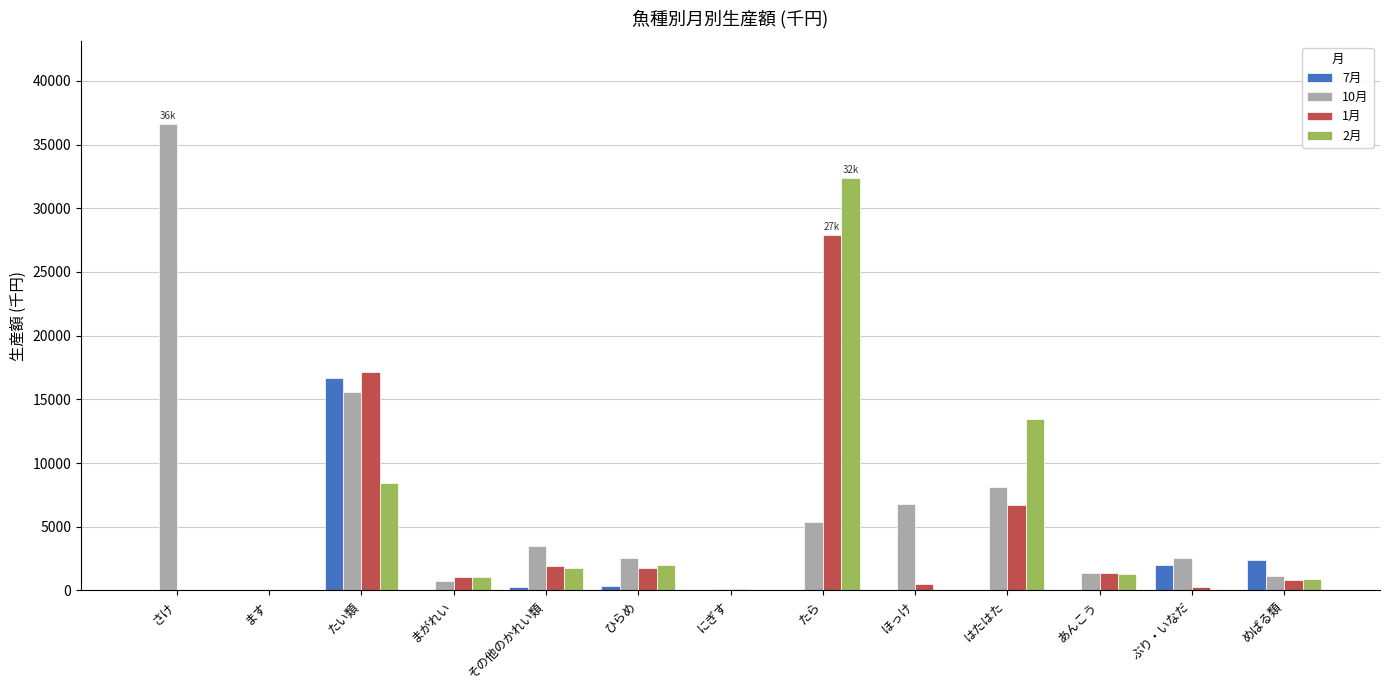

What is the average value of the 1月 series?

4590